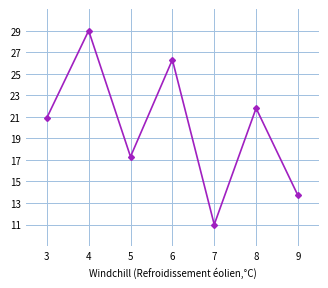

The value at 9 is 6.8. True or false?

False